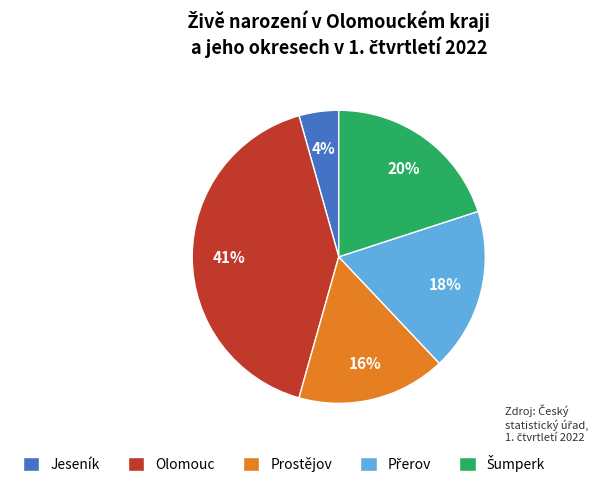

To the nearest percent, what is the difference between the Prostějov and Jeseník slice percentages?

12%